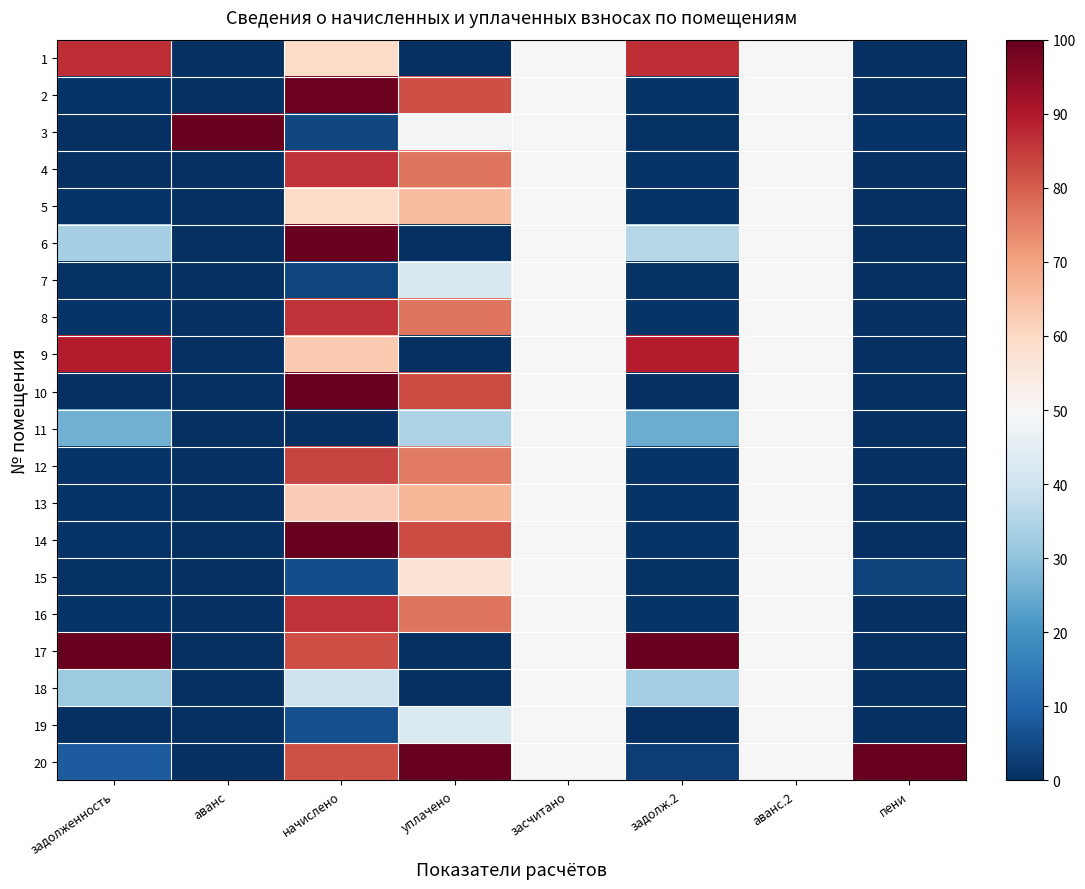

Reading right to left, what are all the values shown in this chart?

1: пени=0.0	аванс.2=50.0	задолж.2=87.1	засчитано=50.0	уплачено=0.0	начислено=59.4	аванс=0.0	задолженность=87.1
2: пени=0.0	аванс.2=50.0	задолж.2=1.1	засчитано=50.0	уплачено=82.2	начислено=98.9	аванс=0.0	задолженность=1.1
3: пени=0.8	аванс.2=50.0	задолж.2=0.6	засчитано=50.0	уплачено=49.3	начислено=4.6	аванс=100.0	задолженность=0.0
4: пени=0.0	аванс.2=50.0	задолж.2=1.0	засчитано=50.0	уплачено=76.7	начислено=86.1	аванс=0.0	задолженность=0.0
5: пени=0.0	аванс.2=50.0	задолж.2=0.9	засчитано=50.0	уплачено=65.5	начислено=59.5	аванс=0.0	задолженность=0.9
6: пени=0.0	аванс.2=50.0	задолж.2=35.8	засчитано=50.0	уплачено=0.0	начислено=99.5	аванс=0.0	задолженность=33.4
7: пени=0.0	аванс.2=50.0	задолж.2=0.6	засчитано=50.0	уплачено=42.1	начислено=4.2	аванс=0.0	задолженность=0.6
8: пени=0.0	аванс.2=50.0	задолж.2=1.0	засчитано=50.0	уплачено=76.7	начислено=86.0	аванс=0.0	задолженность=1.1
9: пени=0.0	аванс.2=50.0	задолж.2=89.1	засчитано=50.0	уплачено=0.0	начислено=63.1	аванс=0.0	задолженность=89.1
10: пени=0.0	аванс.2=50.0	задолж.2=0.0	засчитано=50.0	уплачено=82.6	начислено=100.0	аванс=0.0	задолженность=0.0
11: пени=0.0	аванс.2=50.0	задолж.2=25.2	засчитано=50.0	уплачено=34.8	начислено=0.0	аванс=0.0	задолженность=26.2
12: пени=0.0	аванс.2=50.0	задолж.2=1.0	засчитано=50.0	уплачено=75.8	начислено=83.9	аванс=0.0	задолженность=1.1
13: пени=0.0	аванс.2=50.0	задолж.2=0.9	засчитано=50.0	уплачено=66.7	начислено=62.5	аванс=0.0	задолженность=0.9
14: пени=0.0	аванс.2=50.0	задолж.2=1.1	засчитано=50.0	уплачено=82.6	начислено=99.9	аванс=0.0	задолженность=1.2
15: пени=3.6	аванс.2=50.0	задолж.2=0.6	засчитано=50.0	уплачено=57.0	начислено=5.7	аванс=0.0	задолженность=0.6
16: пени=0.0	аванс.2=50.0	задолж.2=1.0	засчитано=50.0	уплачено=76.8	начислено=86.1	аванс=0.0	задолженность=1.1
17: пени=0.0	аванс.2=50.0	задолж.2=100.0	засчитано=50.0	уплачено=0.0	начислено=82.4	аванс=0.0	задолженность=100.0
18: пени=0.0	аванс.2=50.0	задолж.2=33.1	засчитано=50.0	уплачено=0.0	начислено=39.7	аванс=0.0	задолженность=31.8
19: пени=0.0	аванс.2=50.0	задолж.2=0.0	засчитано=50.0	уплачено=42.8	начислено=6.0	аванс=0.0	задолженность=0.0
20: пени=100.0	аванс.2=50.0	задолж.2=3.0	засчитано=50.0	уплачено=100.0	начислено=82.0	аванс=0.0	задолженность=8.5